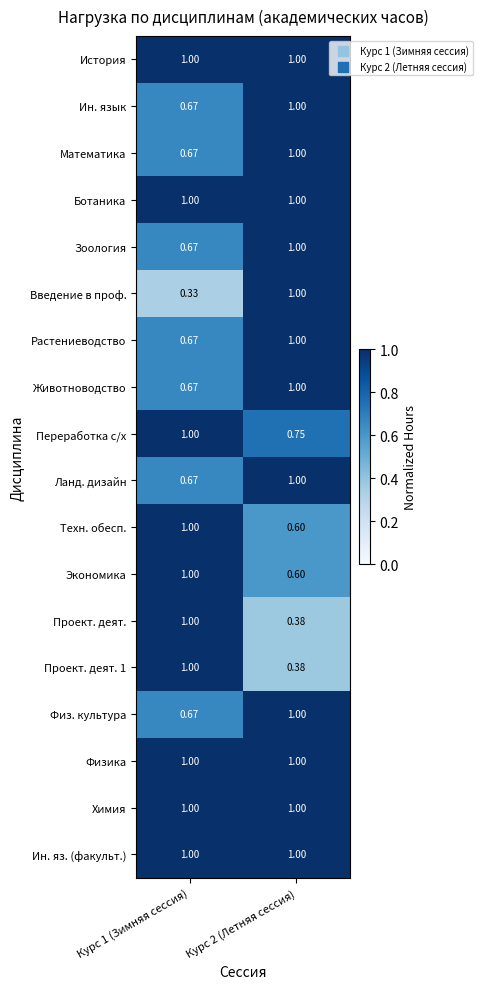

Is the value of Физ. культура at Курс 1 (Зимняя сессия) greater than the value of Проект. деят. 1 at Курс 2 (Летняя сессия)?

Yes